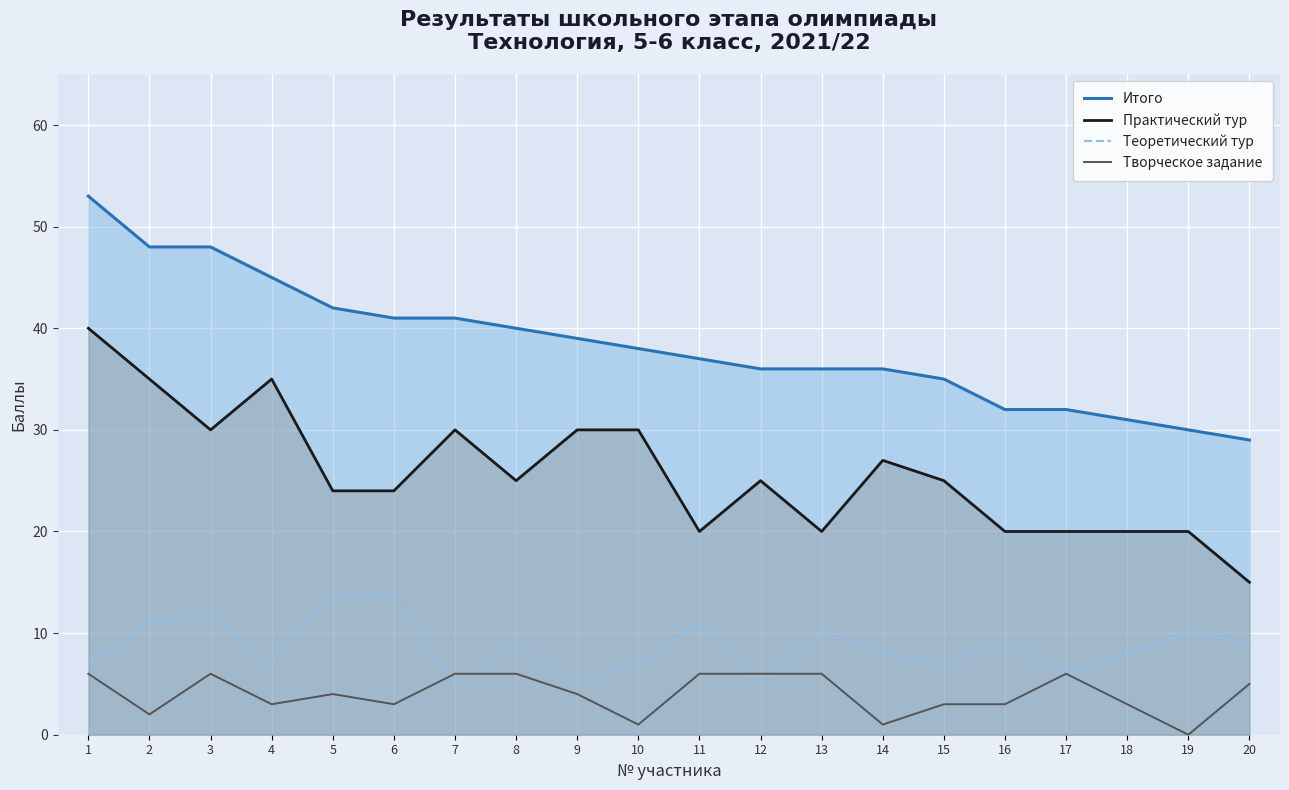

What are all the series names shown in the legend?

Итого, Практический тур, Теоретический тур, Творческое задание